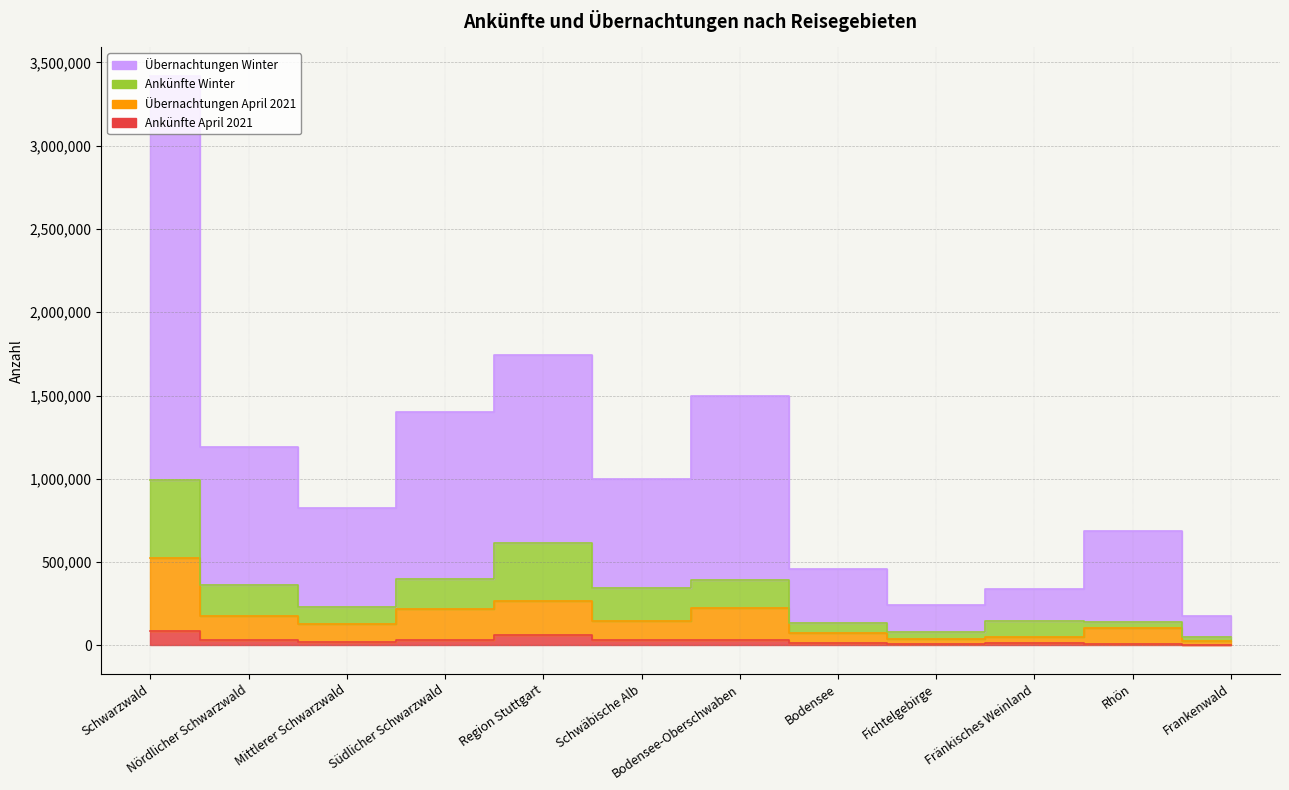

In Ankünfte Winter, how many points are higher than both neighbors (excluding endpoints)?

3